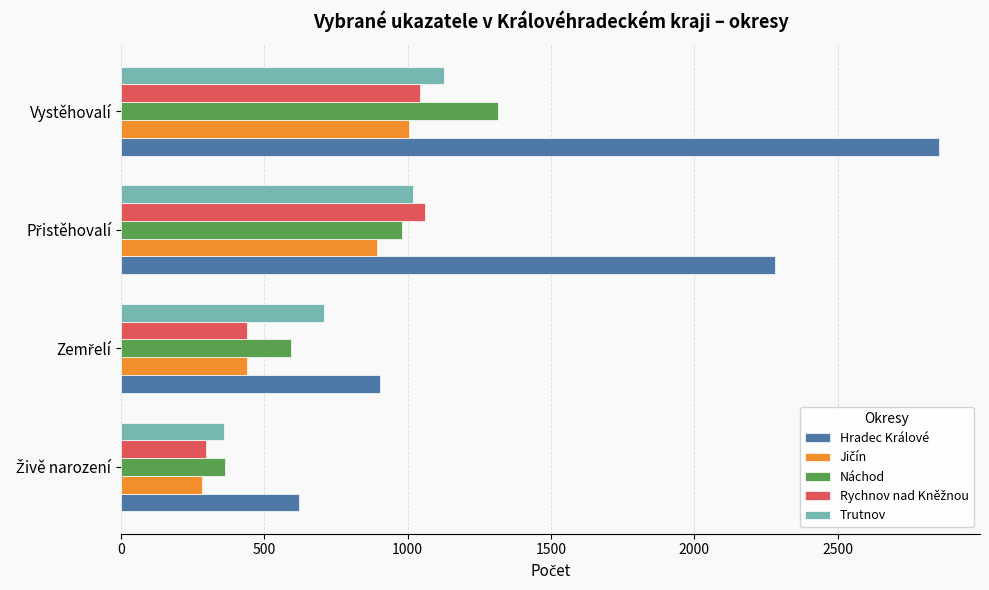

Which series has the widest spread of values?

Hradec Králové